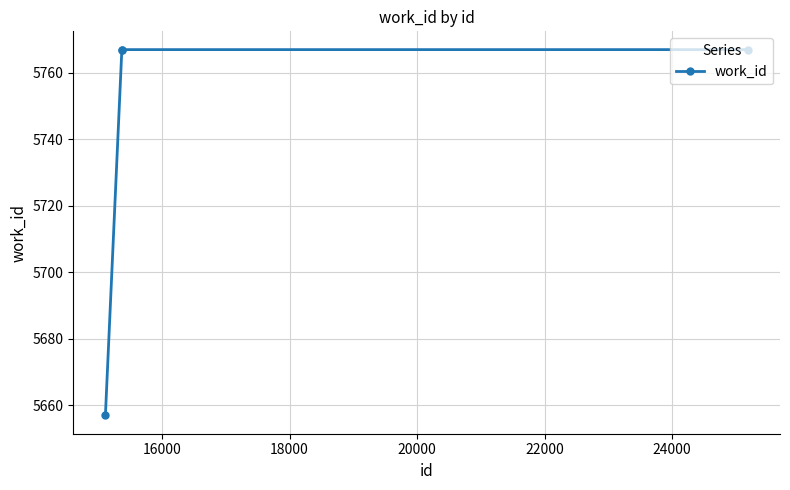

True or false: the data has more than 1 interior local peaks.

False